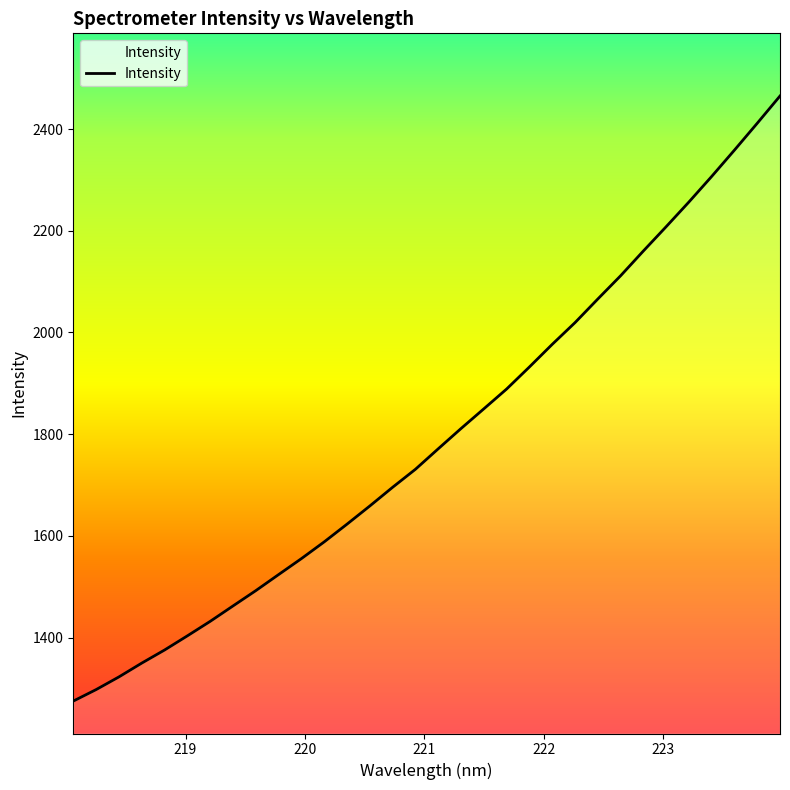

What is the greatest value displayed?

2465.1